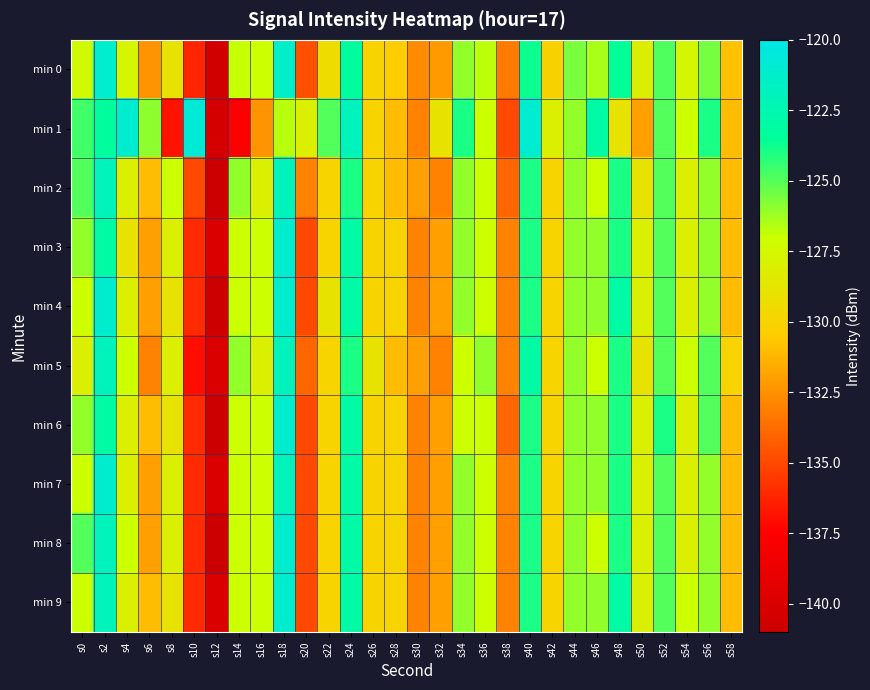

At which category is the sum across all series the highest?

s18